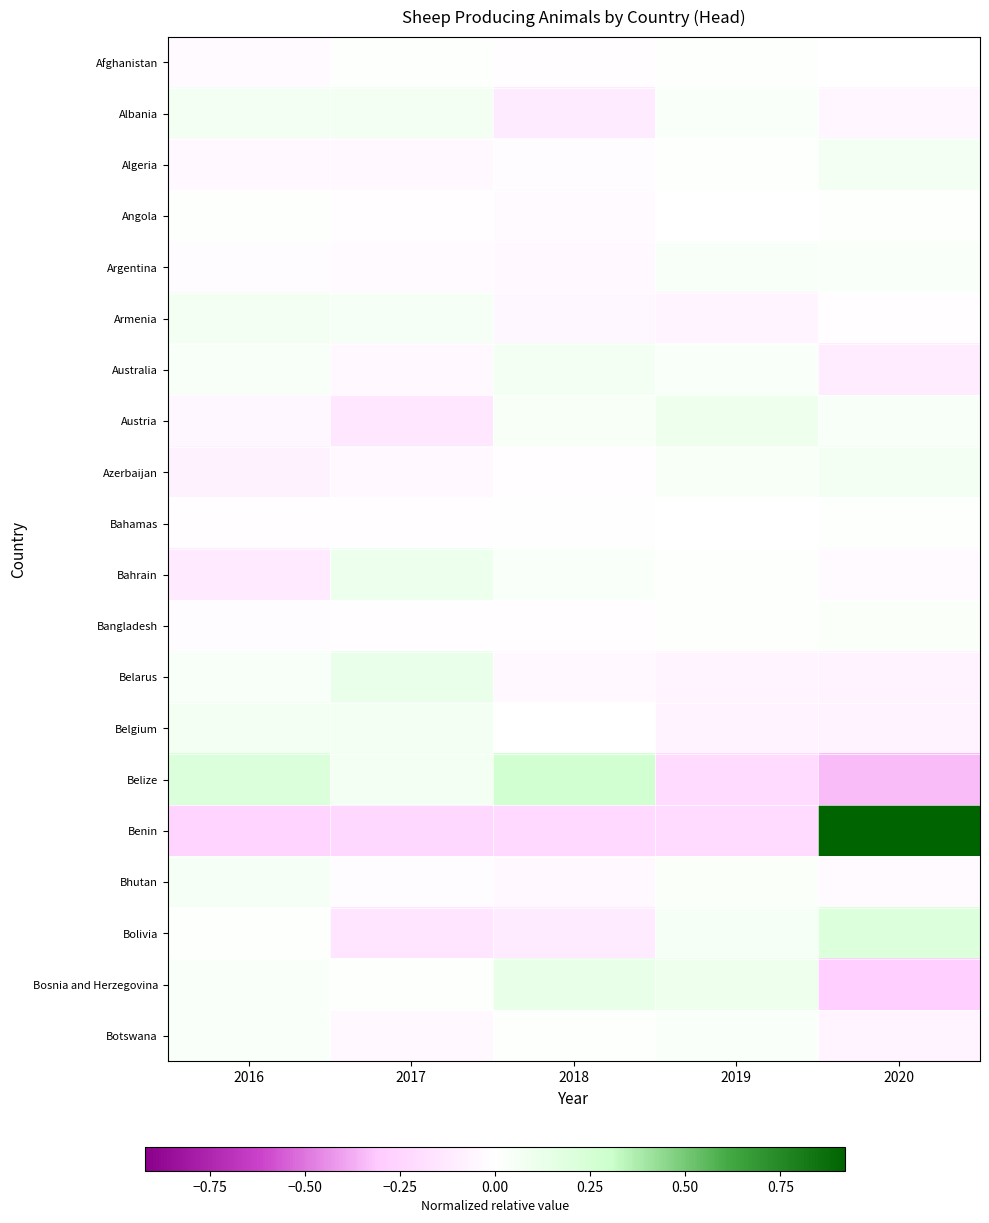

At 2020, list the series in order from largest to smallest.

Benin, Bolivia, Azerbaijan, Algeria, Austria, Argentina, Bangladesh, Angola, Bahamas, Afghanistan, Armenia, Bahrain, Bhutan, Albania, Botswana, Belgium, Belarus, Australia, Bosnia and Herzegovina, Belize